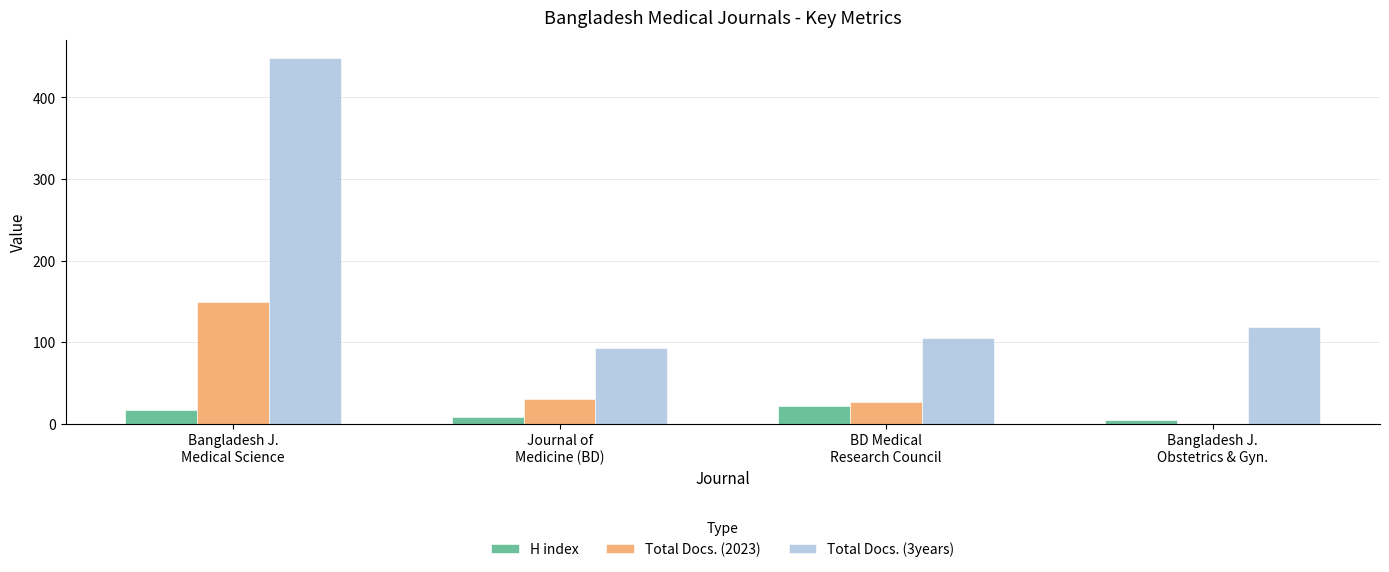

What is the greatest value displayed?

448